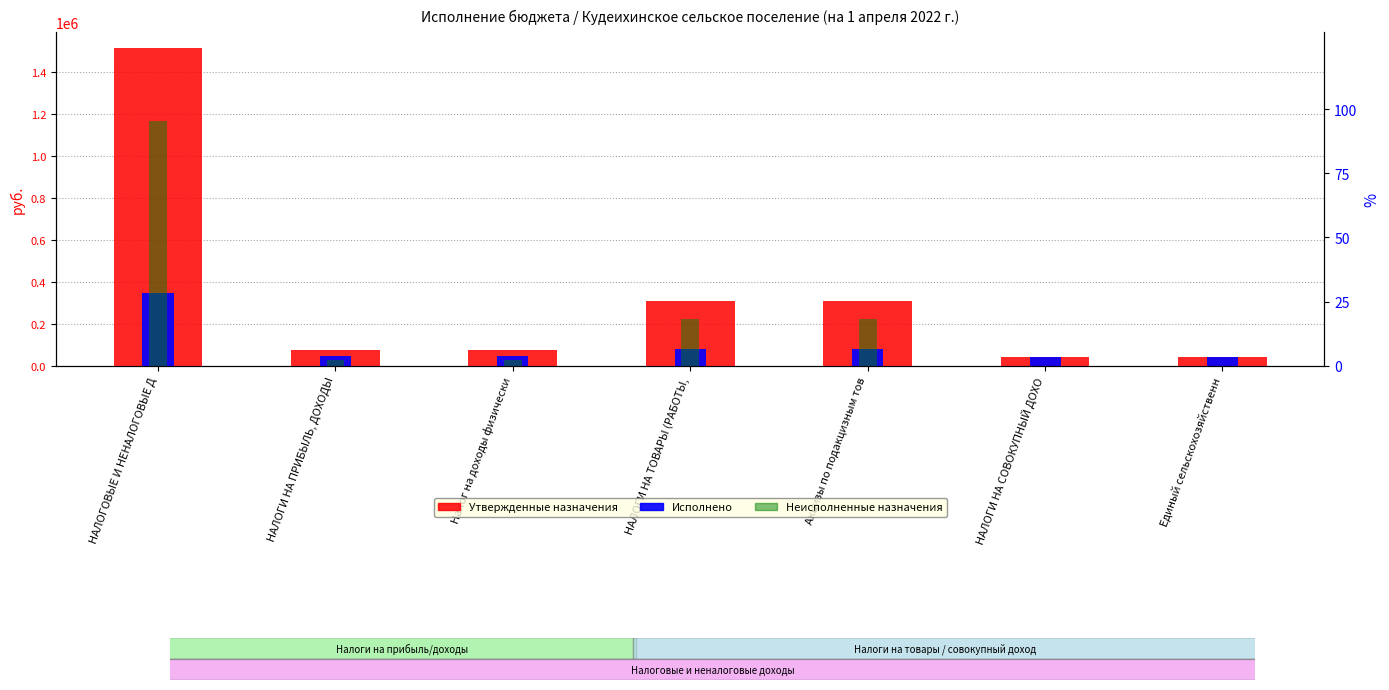

List the labels in order of Исполнено value, smallest first.

НАЛОГИ НА СОВОКУПНЫЙ ДОХО, Единый сельскохозяйственн, НАЛОГИ НА ПРИБЫЛЬ, ДОХОДЫ, Налог на доходы физически, НАЛОГИ НА ТОВАРЫ (РАБОТЫ,, Акцизы по подакцизным тов, НАЛОГОВЫЕ И НЕНАЛОГОВЫЕ Д